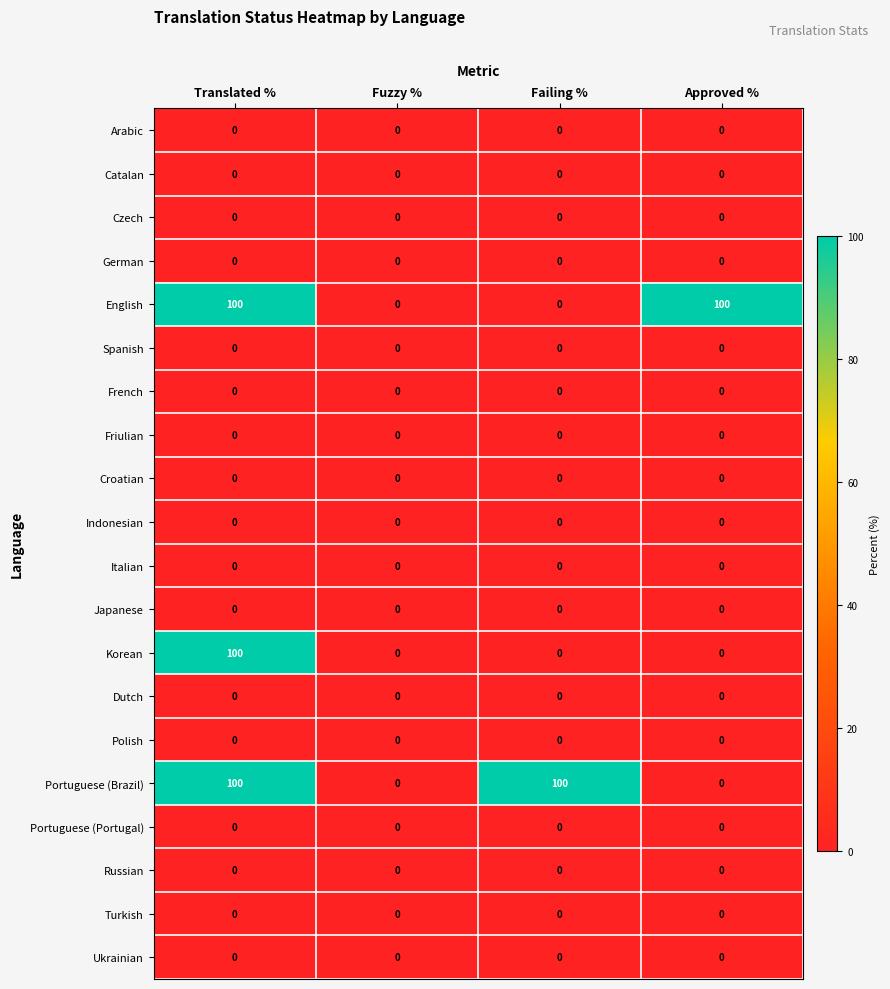

What is the maximum value shown in the chart?

100